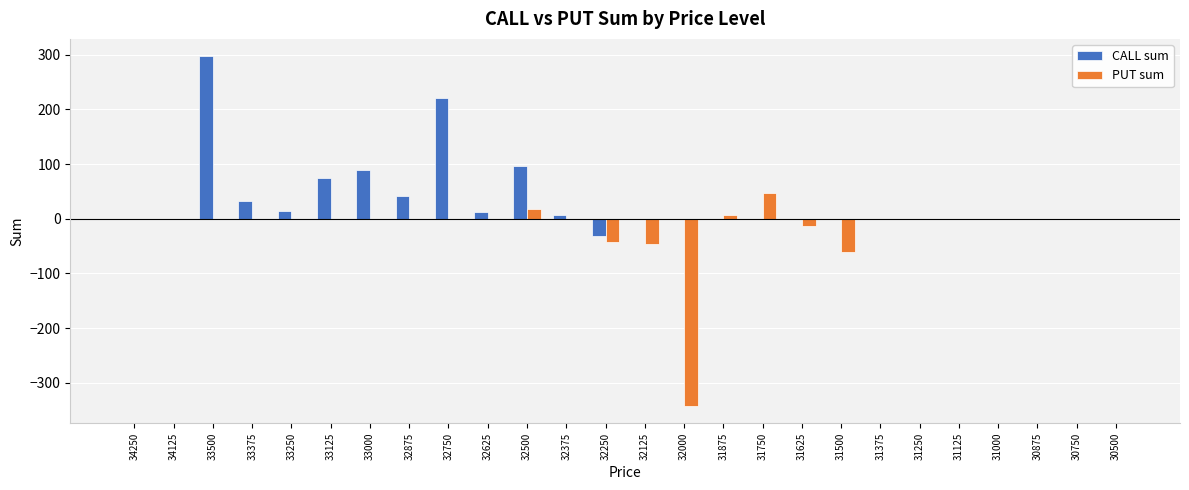

Are the bars horizontal?

No